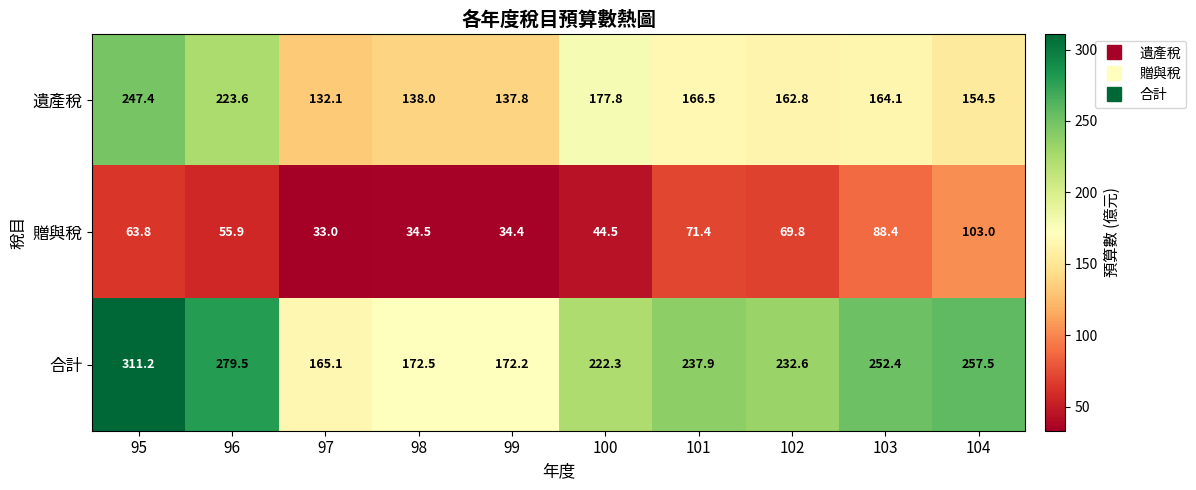

At how many categories does at least one series exceed 208?

7